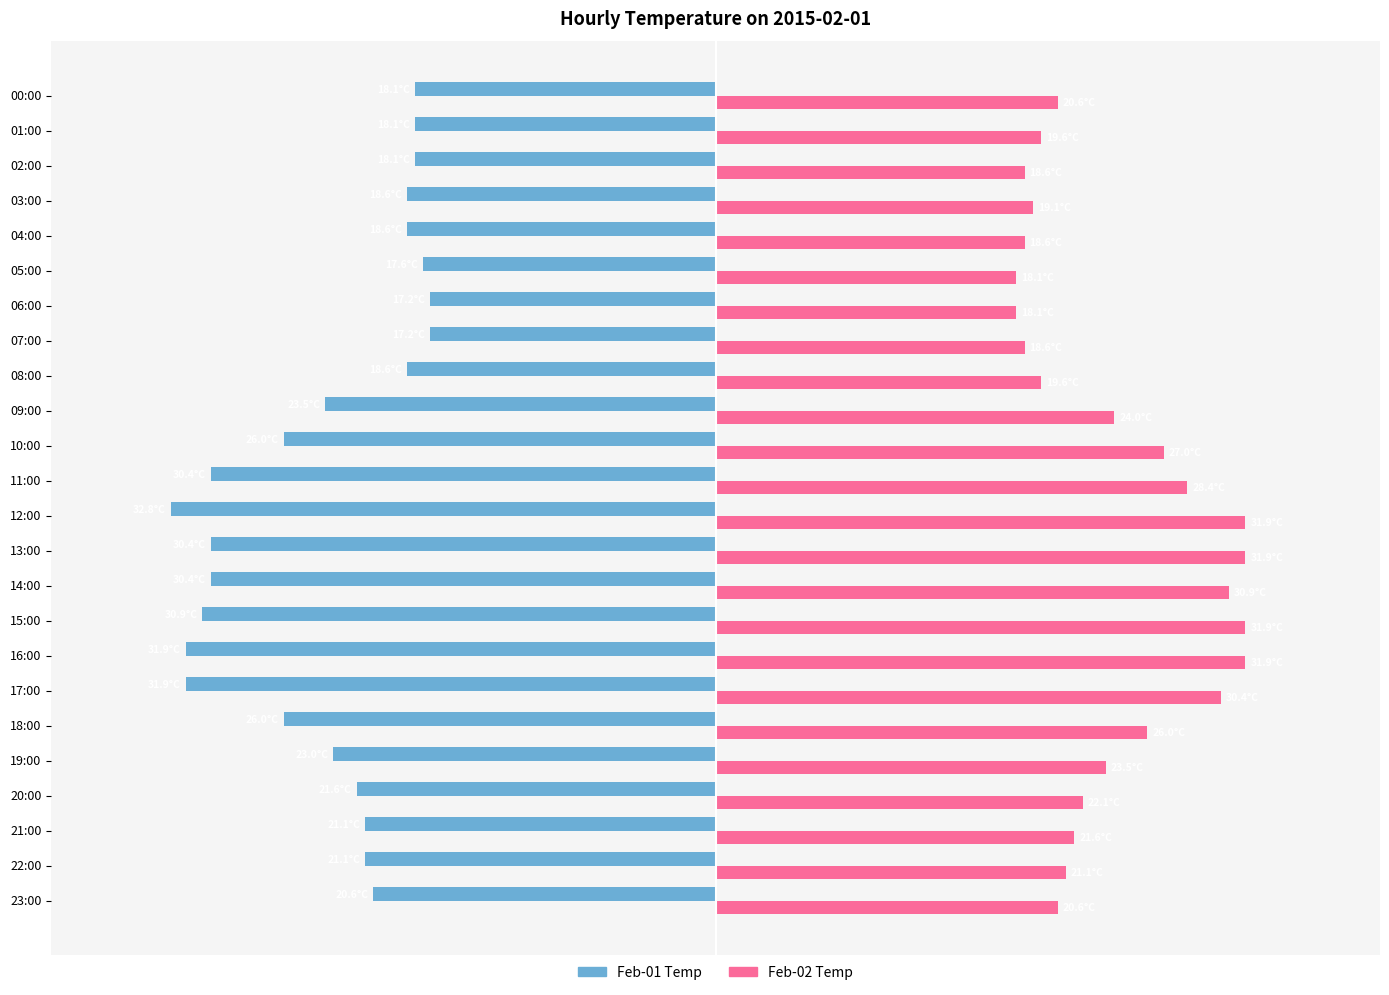

Rank the categories by Feb-02 Temp value from lowest to highest.

05:00, 06:00, 02:00, 04:00, 07:00, 03:00, 01:00, 08:00, 00:00, 23:00, 22:00, 21:00, 20:00, 19:00, 09:00, 18:00, 10:00, 11:00, 17:00, 14:00, 12:00, 13:00, 15:00, 16:00